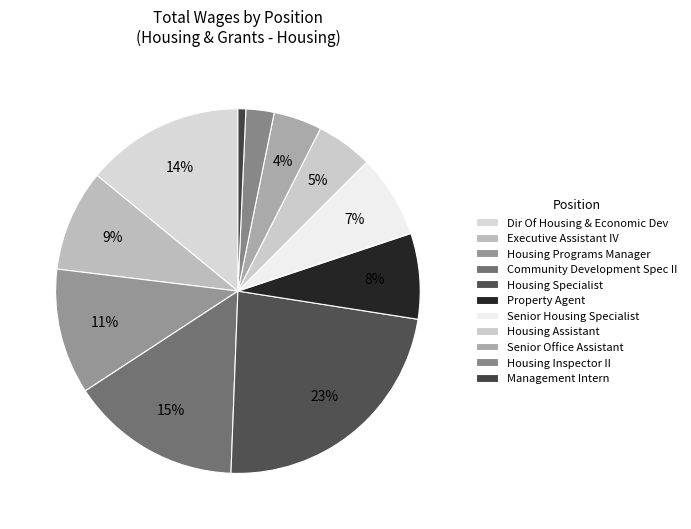

True or false: Housing Programs Manager accounts for 3% of the total.

False